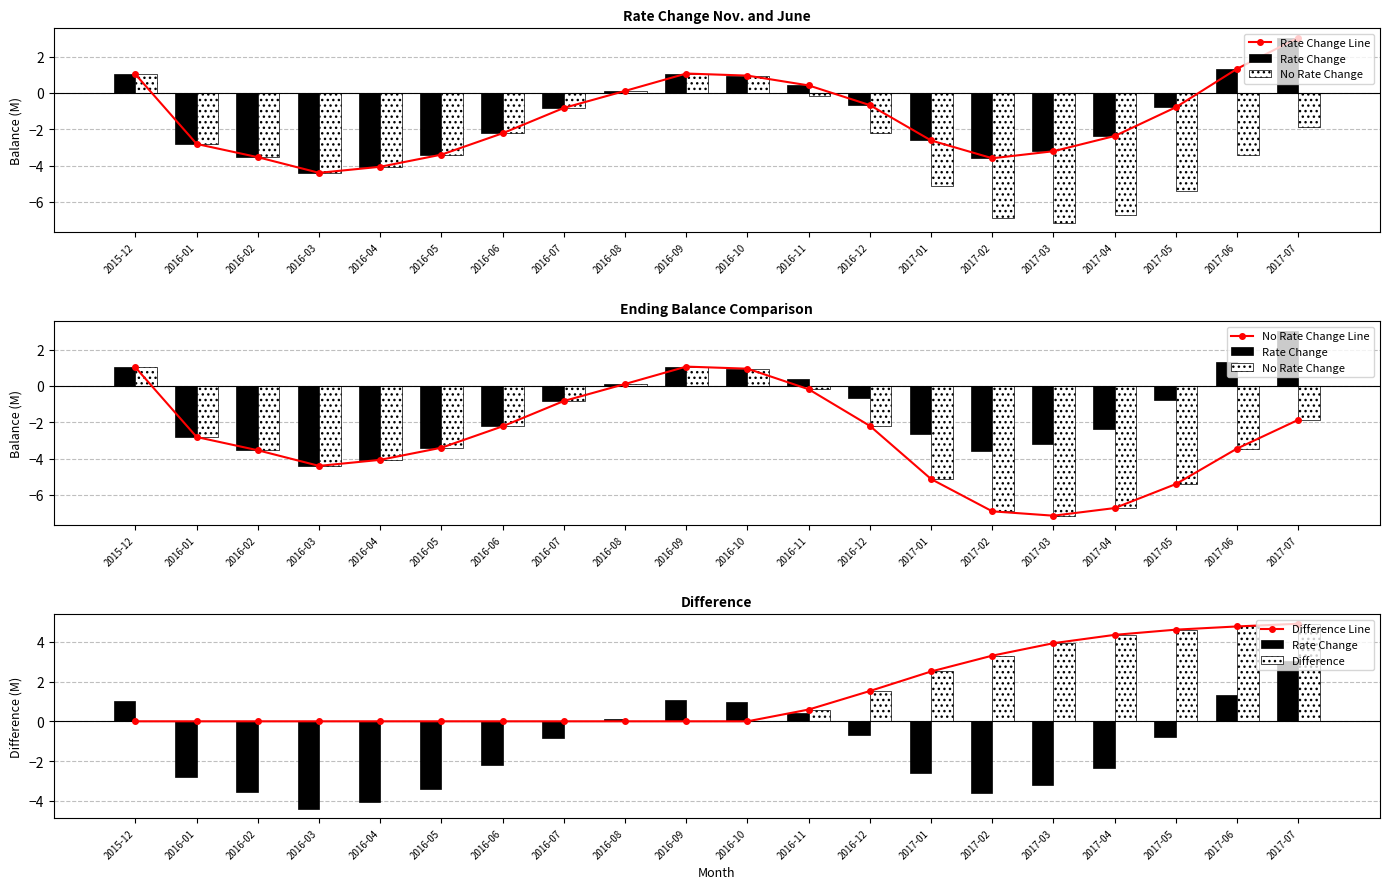

Reading right to left, what are all the values shown in this chart?

Rate Change Line: 2017-07=3.0	2017-06=1.3	2017-05=-0.8	2017-04=-2.4	2017-03=-3.2	2017-02=-3.6	2017-01=-2.6	2016-12=-0.7	2016-11=0.4	2016-10=1.0	2016-09=1.1	2016-08=0.1	2016-07=-0.8	2016-06=-2.2	2016-05=-3.4	2016-04=-4.1	2016-03=-4.4	2016-02=-3.5	2016-01=-2.8	2015-12=1.0
Rate Change: 2017-07=3.0	2017-06=1.3	2017-05=-0.8	2017-04=-2.4	2017-03=-3.2	2017-02=-3.6	2017-01=-2.6	2016-12=-0.7	2016-11=0.4	2016-10=1.0	2016-09=1.1	2016-08=0.1	2016-07=-0.8	2016-06=-2.2	2016-05=-3.4	2016-04=-4.1	2016-03=-4.4	2016-02=-3.5	2016-01=-2.8	2015-12=1.0
No Rate Change: 2017-07=-1.9	2017-06=-3.4	2017-05=-5.4	2017-04=-6.7	2017-03=-7.1	2017-02=-6.9	2017-01=-5.1	2016-12=-2.2	2016-11=-0.2	2016-10=1.0	2016-09=1.1	2016-08=0.1	2016-07=-0.8	2016-06=-2.2	2016-05=-3.4	2016-04=-4.1	2016-03=-4.4	2016-02=-3.5	2016-01=-2.8	2015-12=1.0
No Rate Change Line: 2017-07=-1.9	2017-06=-3.4	2017-05=-5.4	2017-04=-6.7	2017-03=-7.1	2017-02=-6.9	2017-01=-5.1	2016-12=-2.2	2016-11=-0.2	2016-10=1.0	2016-09=1.1	2016-08=0.1	2016-07=-0.8	2016-06=-2.2	2016-05=-3.4	2016-04=-4.1	2016-03=-4.4	2016-02=-3.5	2016-01=-2.8	2015-12=1.0
Difference Line: 2017-07=4.9	2017-06=4.8	2017-05=4.6	2017-04=4.3	2017-03=3.9	2017-02=3.3	2017-01=2.5	2016-12=1.5	2016-11=0.6	2016-10=0.0	2016-09=0.0	2016-08=0.0	2016-07=0.0	2016-06=0.0	2016-05=0.0	2016-04=0.0	2016-03=0.0	2016-02=0.0	2016-01=0.0	2015-12=0.0
Difference: 2017-07=4.9	2017-06=4.8	2017-05=4.6	2017-04=4.3	2017-03=3.9	2017-02=3.3	2017-01=2.5	2016-12=1.5	2016-11=0.6	2016-10=0.0	2016-09=0.0	2016-08=0.0	2016-07=0.0	2016-06=0.0	2016-05=0.0	2016-04=0.0	2016-03=0.0	2016-02=0.0	2016-01=0.0	2015-12=0.0